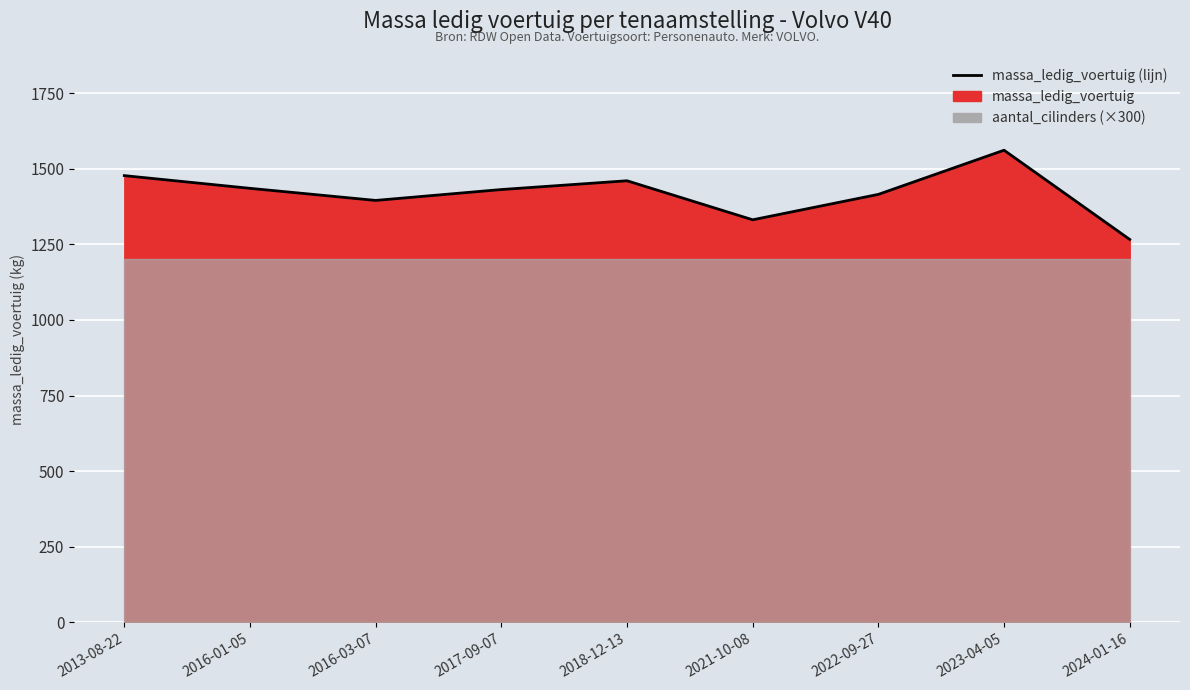

What value does the data have at 2023-04-05, to the nearest 5?

1560